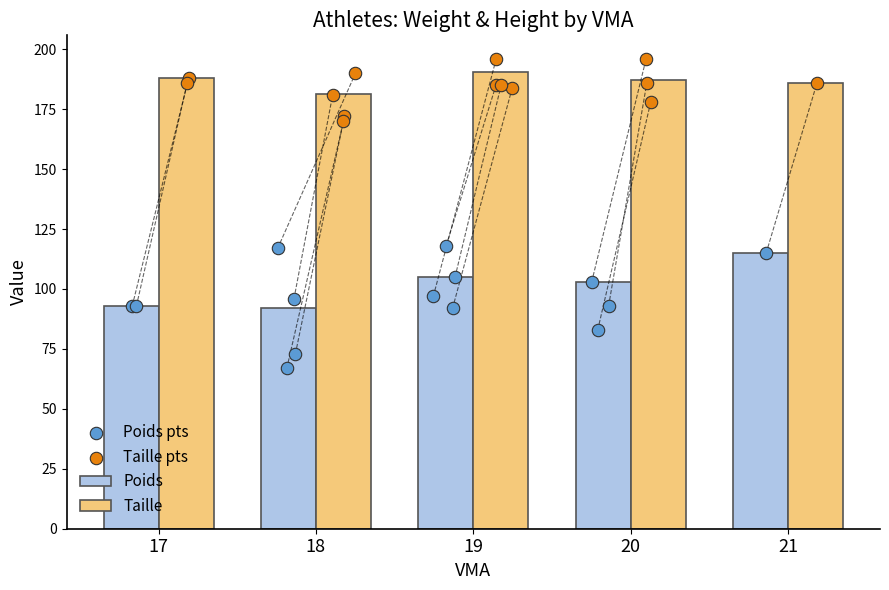

Which series contains the highest Y value?

Taille